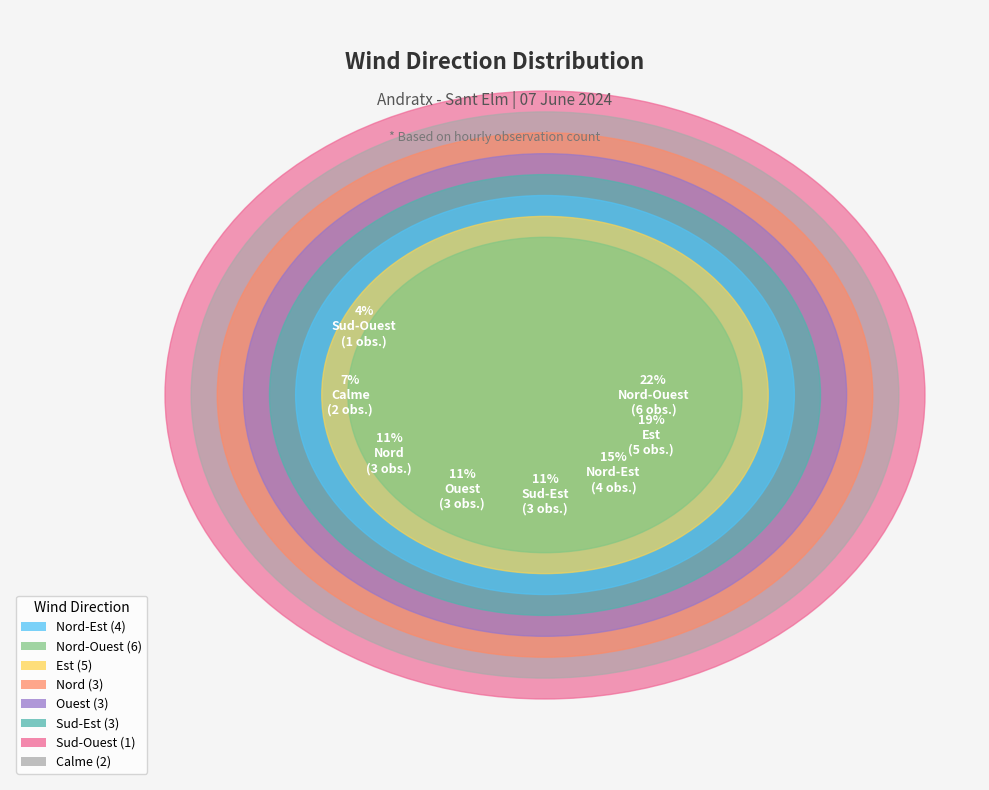

What percentage is NOT represented by Nord-Ouest?

77.8%